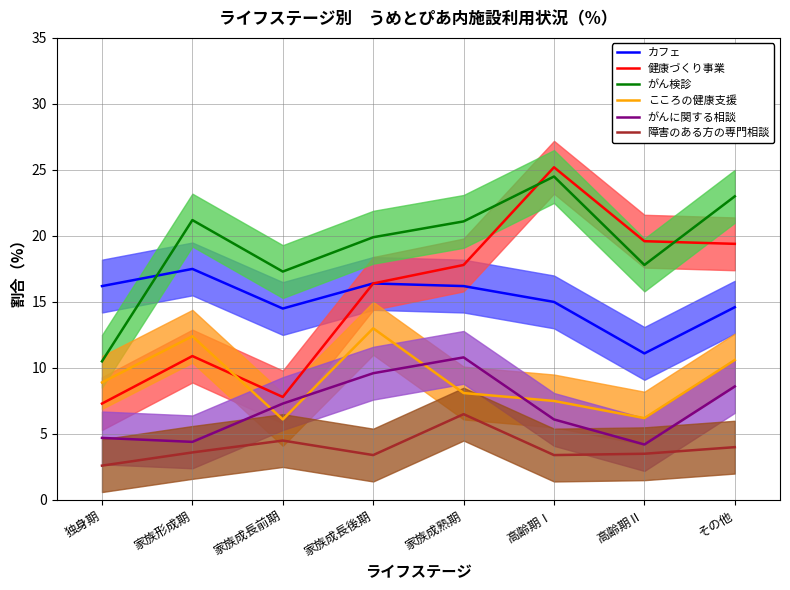

Which series has the largest range (max minus min)?

健康づくり事業